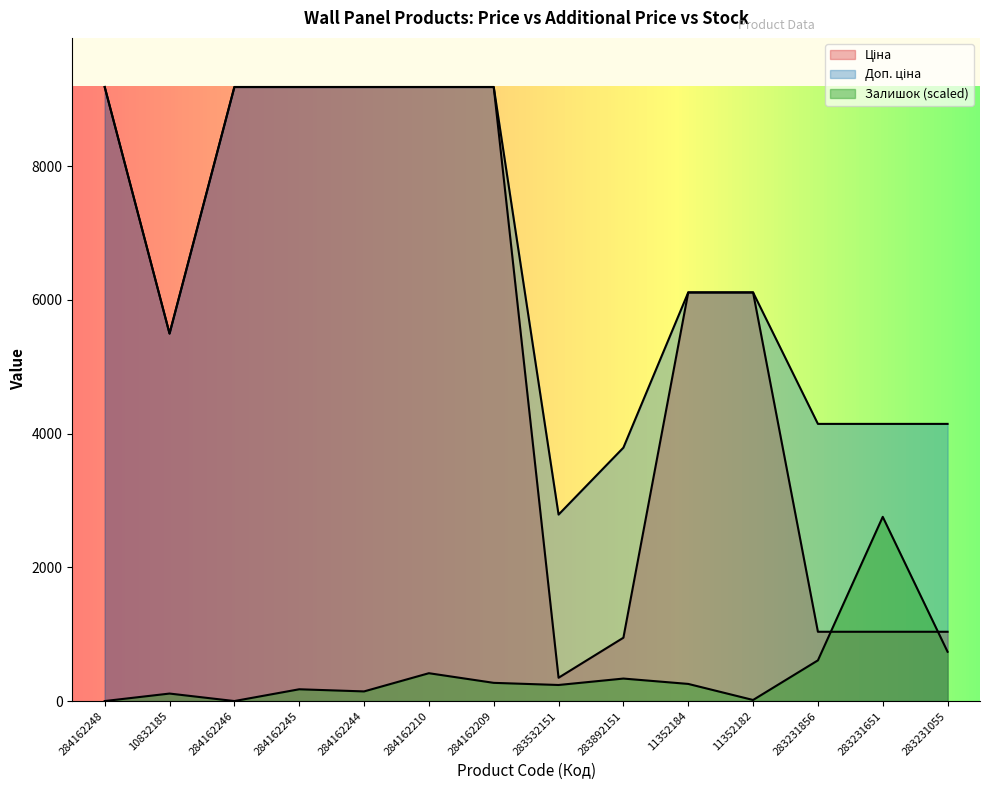

Is the value of Залишок at 283231651 greater than the value of Доп. ціна at 284162209?

No